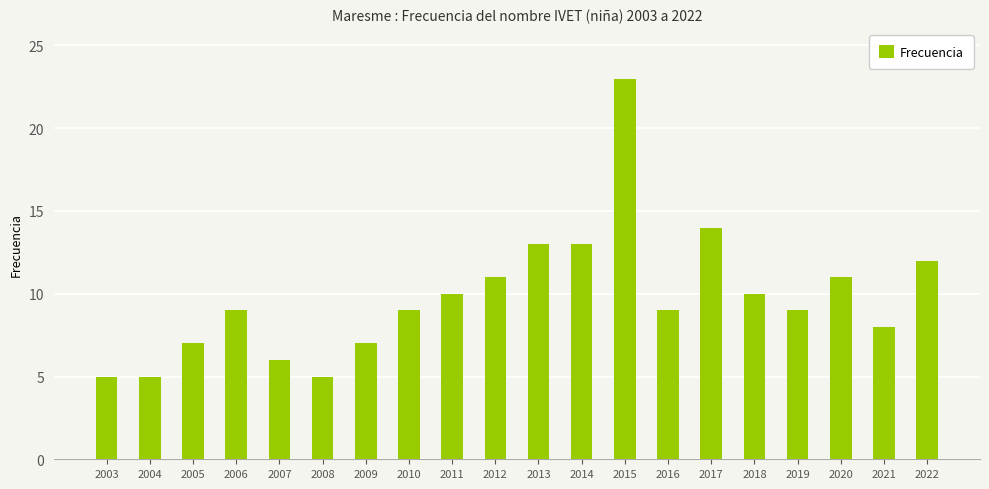

At which label is the value closest to 14?

2017